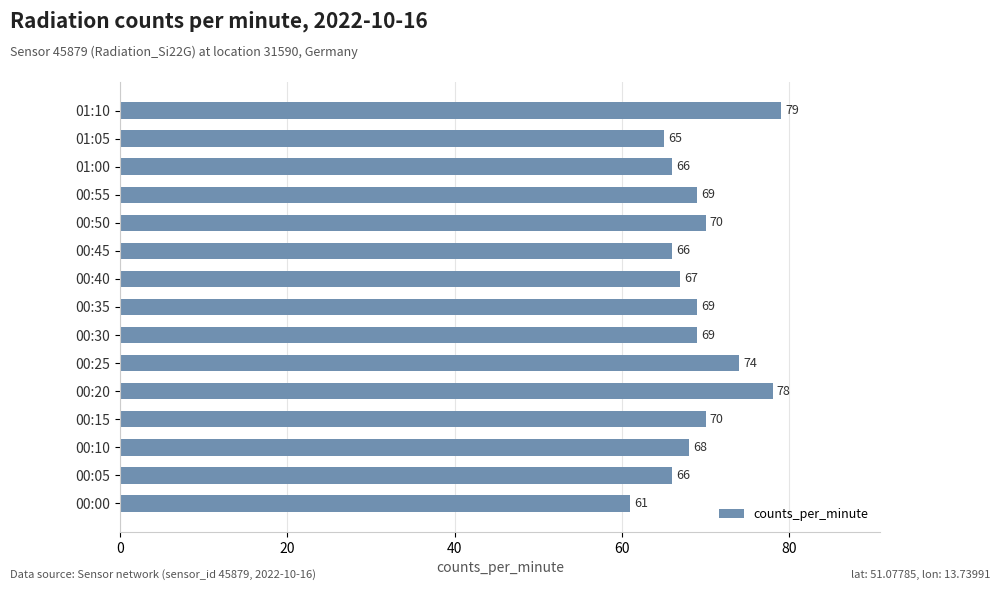

What is the change in value from 00:20 to 00:55?

-9